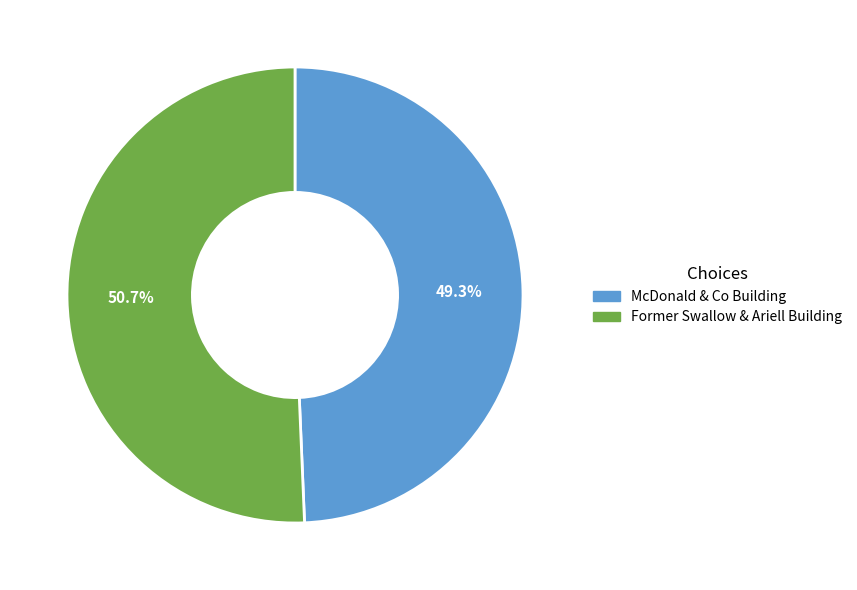

To the nearest percent, what percentage of the pie is McDonald & Co Building?

49%